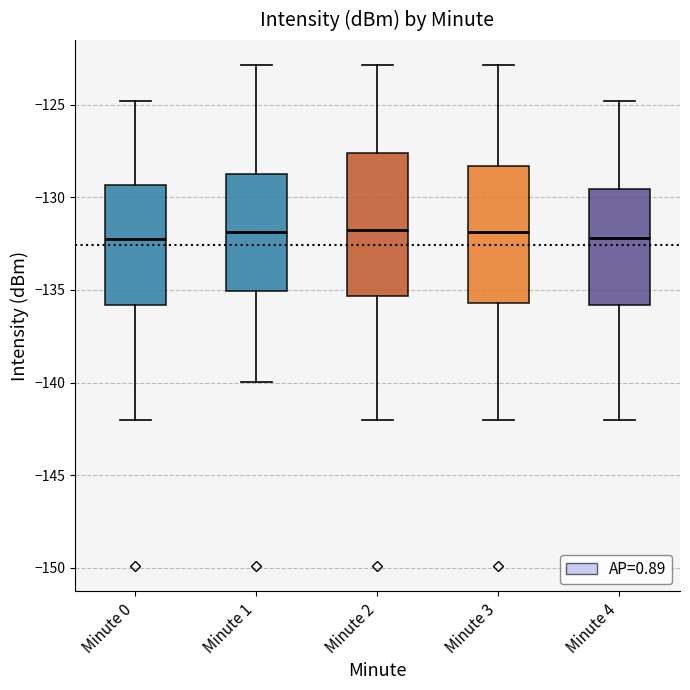

Reading left to right, read every box against the y-axis: the position of its median line, the range the box covers, and the ends of its whiskers. The values are not printed on the chart, so give them approximately, as read against the axis.

Minute 0: median -132.5, box -136.0 to -129.5, whiskers -142.0 to -125.0
Minute 1: median -132.0, box -135.0 to -129.0, whiskers -140.0 to -123.0
Minute 2: median -132.0, box -135.5 to -127.5, whiskers -142.0 to -123.0
Minute 3: median -132.0, box -135.5 to -128.5, whiskers -142.0 to -123.0
Minute 4: median -132.0, box -136.0 to -129.5, whiskers -142.0 to -125.0